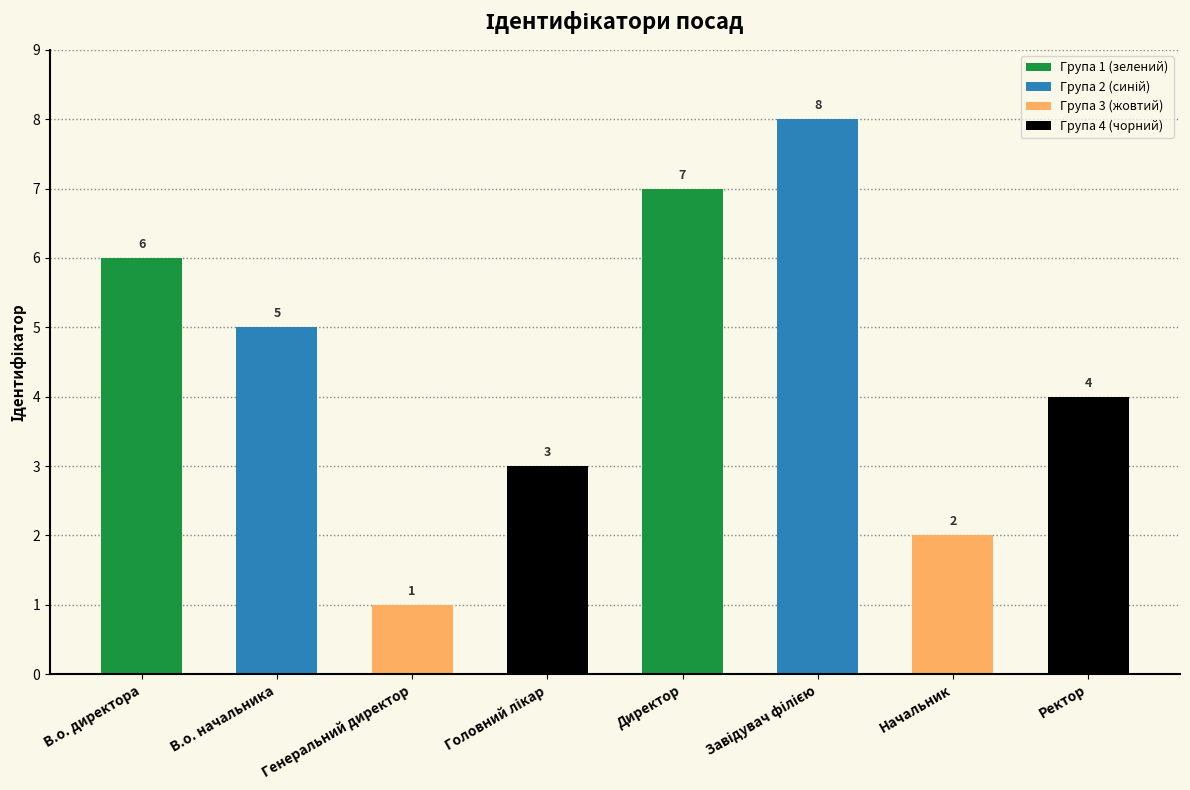

Reading left to right, extract all data points from this chart.

6	5	1	3	7	8	2	4